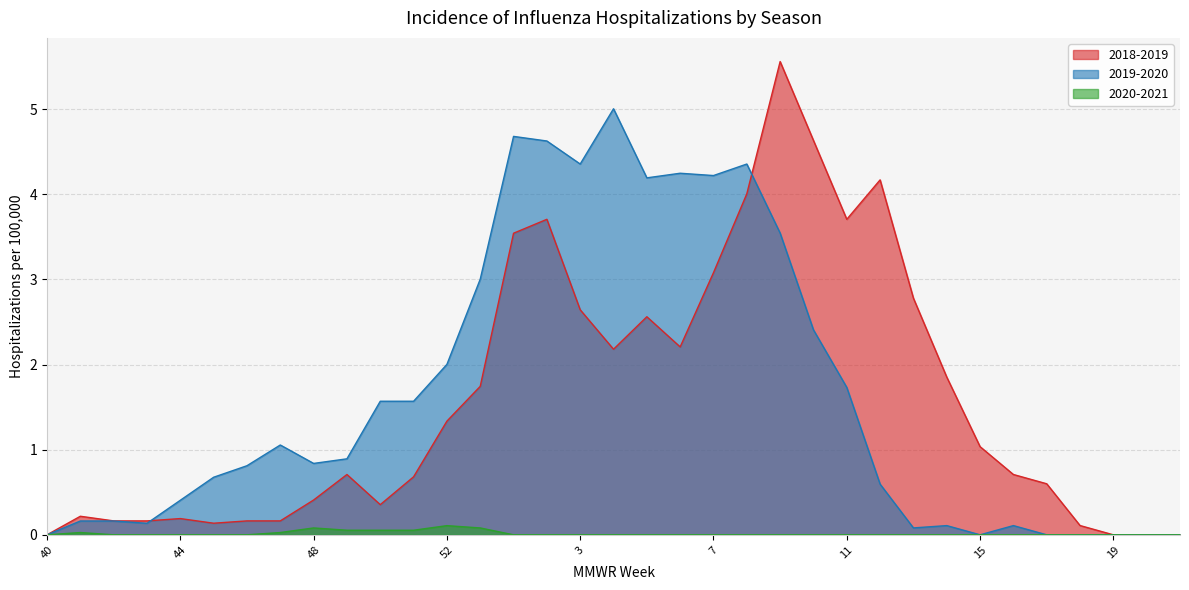

Reading left to right, extract all data points from this chart.

2018-2019: 0.0	0.2	0.2	0.2	0.2	0.1	0.2	0.2	0.4	0.7	0.4	0.7	1.3	1.7	3.5	3.7	2.6	2.2	2.6	2.2	3.1	4.0	5.6	4.6	3.7	4.2	2.8	1.9	1.0	0.7	0.6	0.1	0.0	0.0	0.0
2019-2020: 0.0	0.2	0.2	0.1	0.4	0.7	0.8	1.1	0.8	0.9	1.6	1.6	2.0	3.0	4.7	4.6	4.4	5.0	4.2	4.2	4.2	4.4	3.5	2.4	1.7	0.6	0.1	0.1	0.0	0.1	0.0	0.0	0.0	0.0	0.0
2020-2021: 0.0	0.0	0.0	0.0	0.0	0.0	0.0	0.0	0.1	0.1	0.1	0.1	0.1	0.1	0.0	0.0	0.0	0.0	0.0	0.0	0.0	0.0	0.0	0.0	0.0	0.0	0.0	0.0	0.0	0.0	0.0	0.0	0.0	0.0	0.0